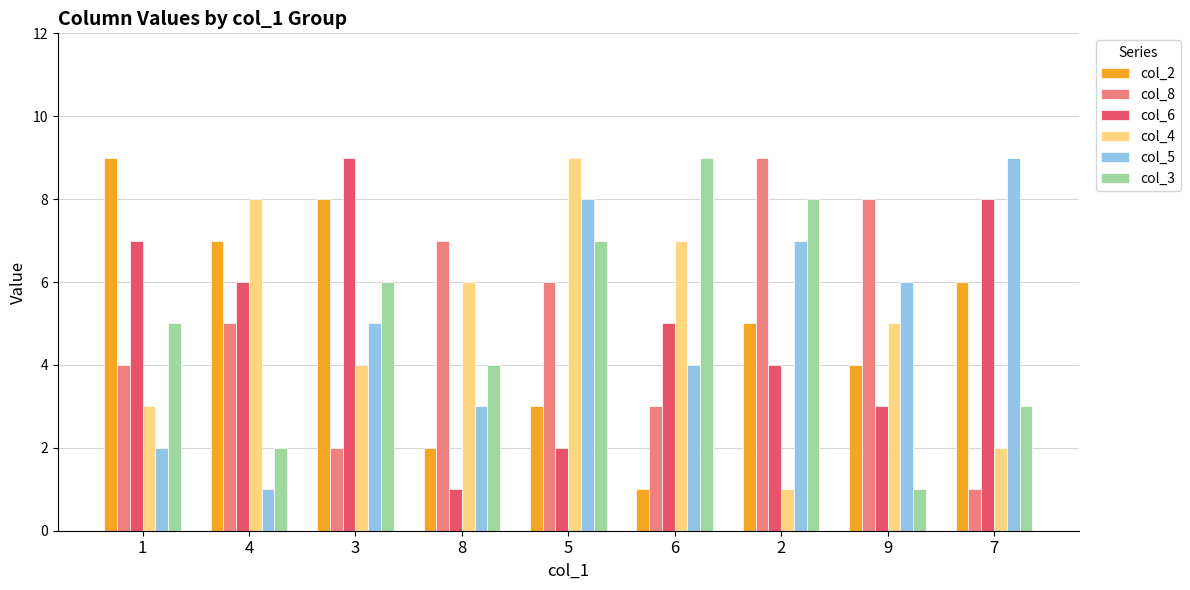

Which series changed the most between 3 and 5?

col_6